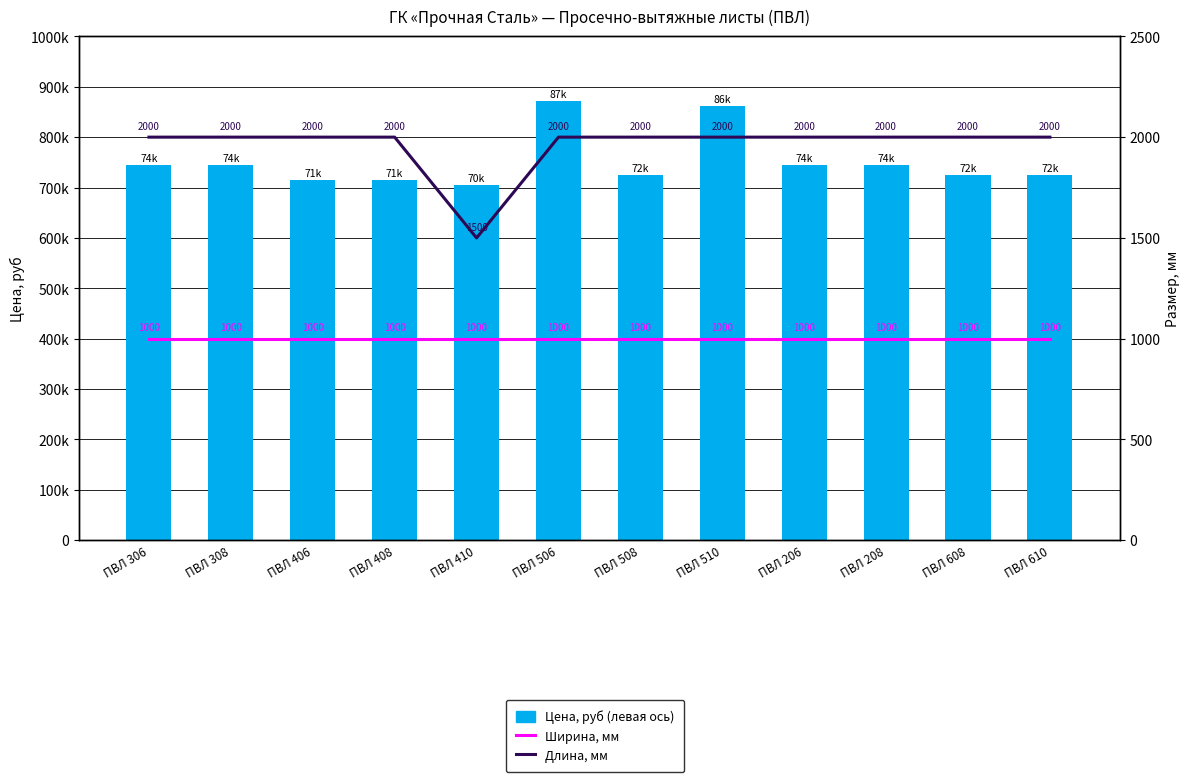

Rank the series at ПВЛ 410 from highest to lowest value.

Цена, руб (левая ось), Длина, мм (Длина), Ширина, мм (Ширина)